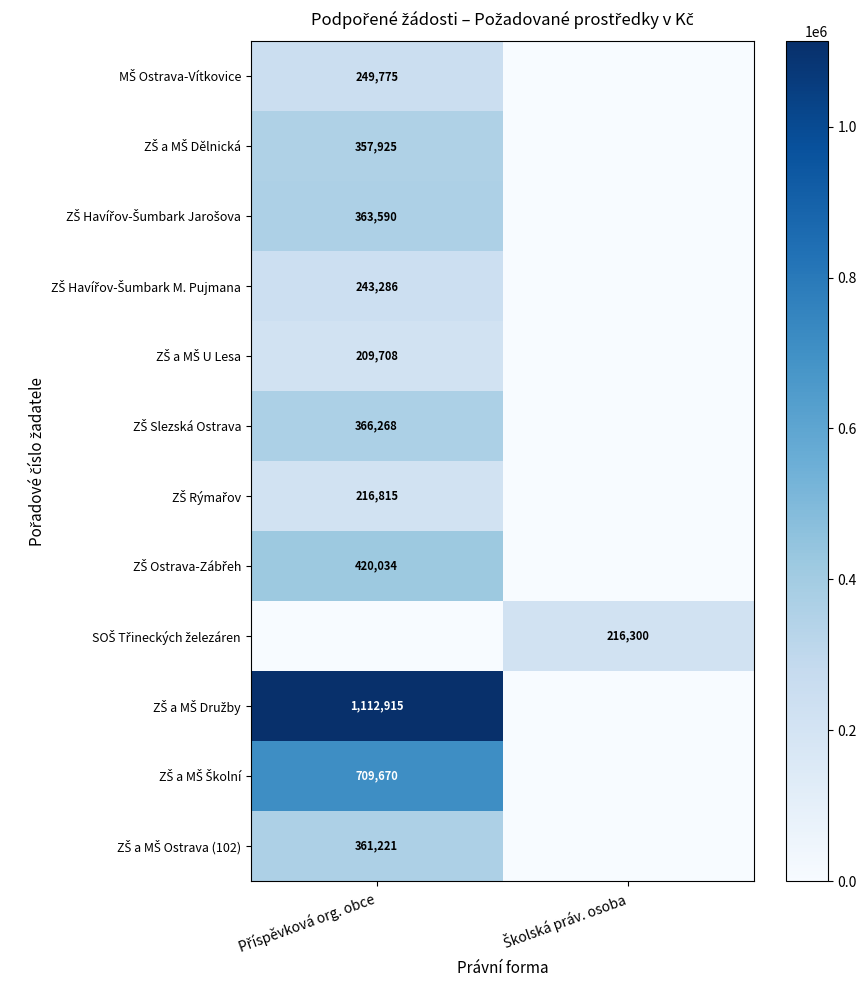

True or false: ZŠ a MŠ Družby has a value of 0 at Školská práv. osoba.

True